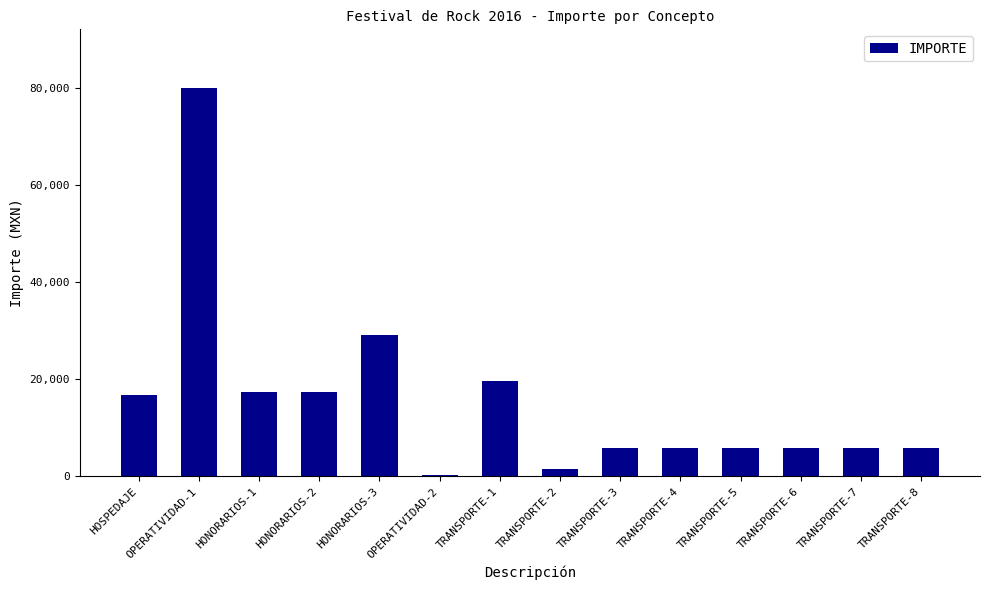

What is the ratio of the value at TRANSPORTE-8 to the value at TRANSPORTE-7?

1.0